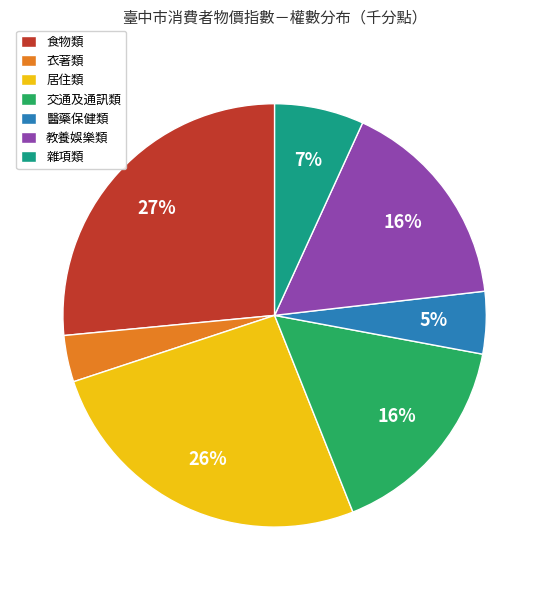

How many slices are in this pie chart?

7